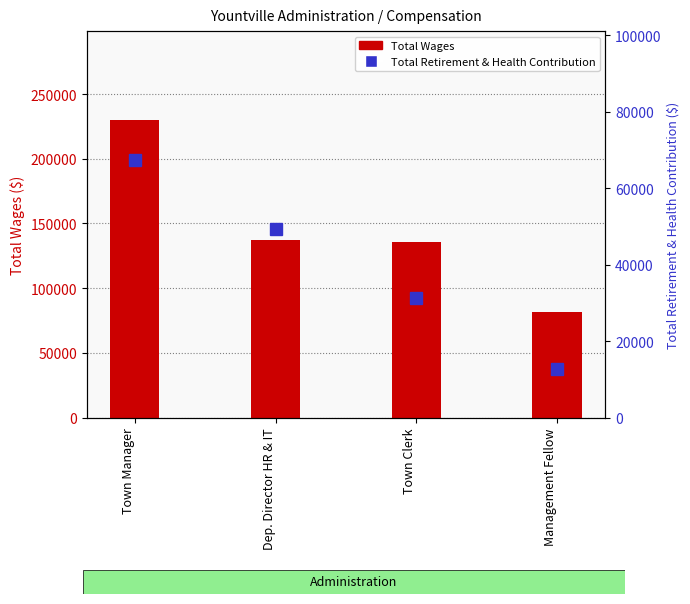

Reading left to right, what are all the values shown in this chart?

Total Wages: Town Manager=229763	Dep. Director HR & IT=137182	Town Clerk=135634	Management Fellow=81805
Total Retirement & Health Contribution: Town Manager=67431	Dep. Director HR & IT=49391	Town Clerk=31356	Management Fellow=12652